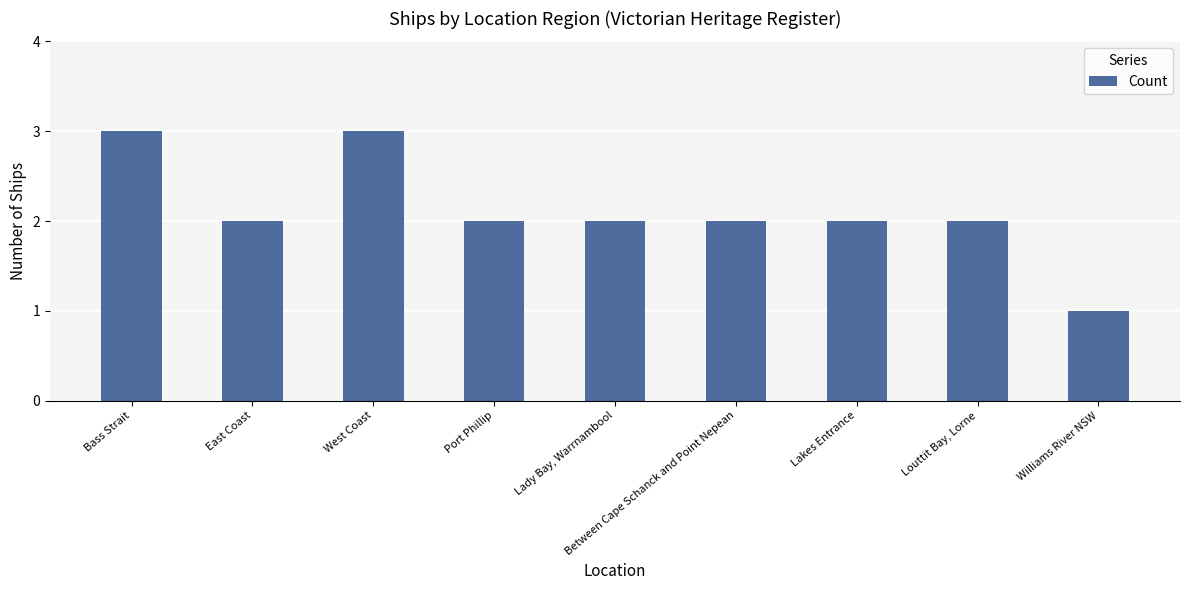

What is the ratio of the value at Port Phillip to the value at Lakes Entrance?

1.0